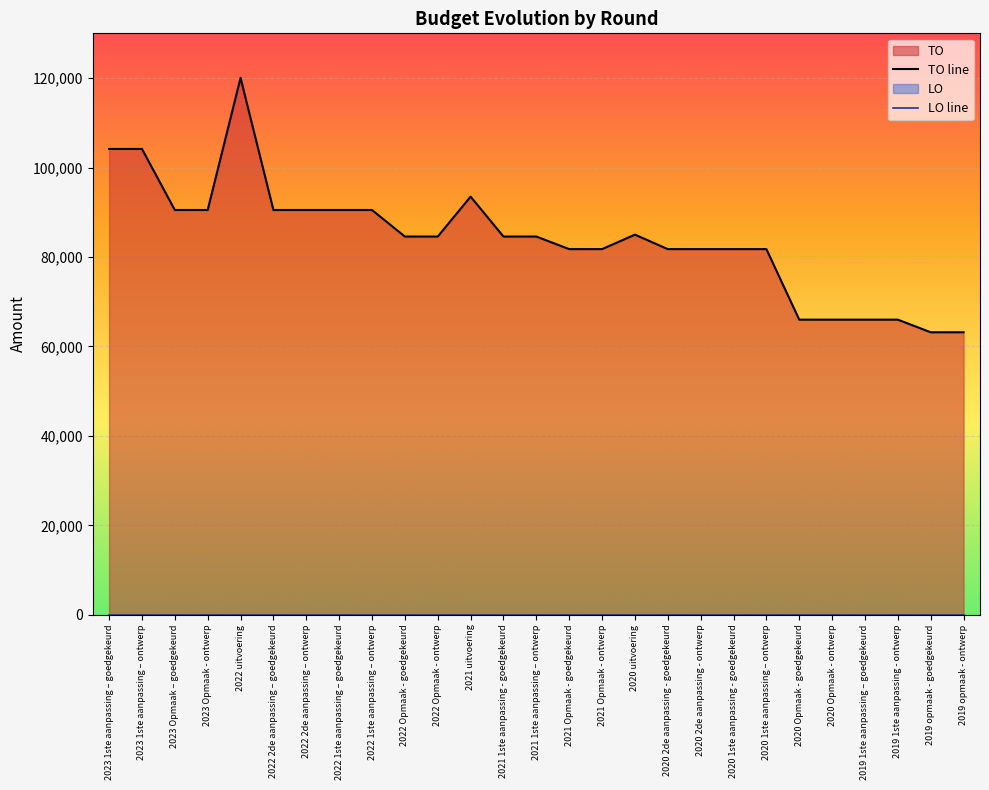

List the labels in order of value, largest first.

2022 uitvoering, 2023 1ste aanpassing – goedgekeurd, 2023 1ste aanpassing – ontwerp, 2021 uitvoering, 2023 Opmaak – goedgekeurd, 2023 Opmaak - ontwerp, 2022 2de aanpassing – goedgekeurd, 2022 2de aanpassing – ontwerp, 2022 1ste aanpassing – goedgekeurd, 2022 1ste aanpassing – ontwerp, 2020 uitvoering, 2022 Opmaak - goedgekeurd, 2022 Opmaak - ontwerp, 2021 1ste aanpassing - goedgekeurd, 2021 1ste aanpassing – ontwerp, 2021 Opmaak - goedgekeurd, 2021 Opmaak - ontwerp, 2020 2de aanpassing - goedgekeurd, 2020 2de aanpassing - ontwerp, 2020 1ste aanpassing - goedgekeurd, 2020 1ste aanpassing – ontwerp, 2020 Opmaak - goedgekeurd, 2020 Opmaak - ontwerp, 2019 1ste aanpassing – goedgekeurd, 2019 1ste aanpassing - ontwerp, 2019 opmaak - goedgekeurd, 2019 opmaak - ontwerp